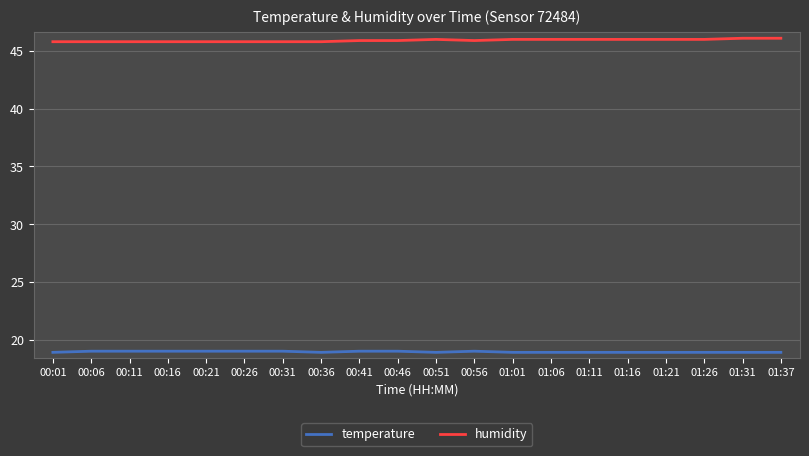

Count the temperature values in the range 18 to 19.

20